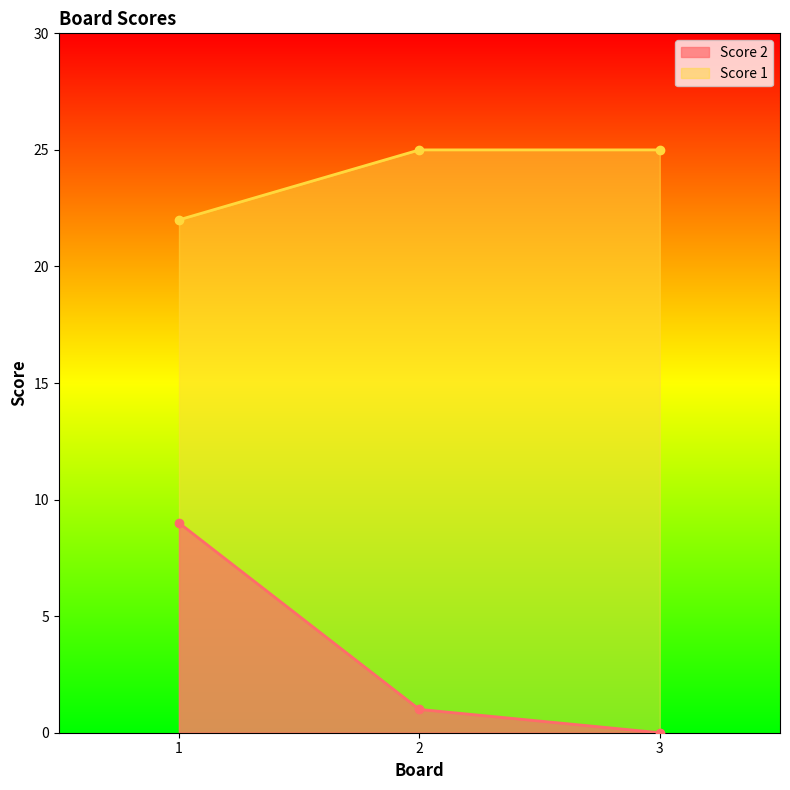

Reading left to right, list all the values displayed in this chart.

Score 2: 1=9	2=1	3=0
Score 1: 1=22	2=25	3=25